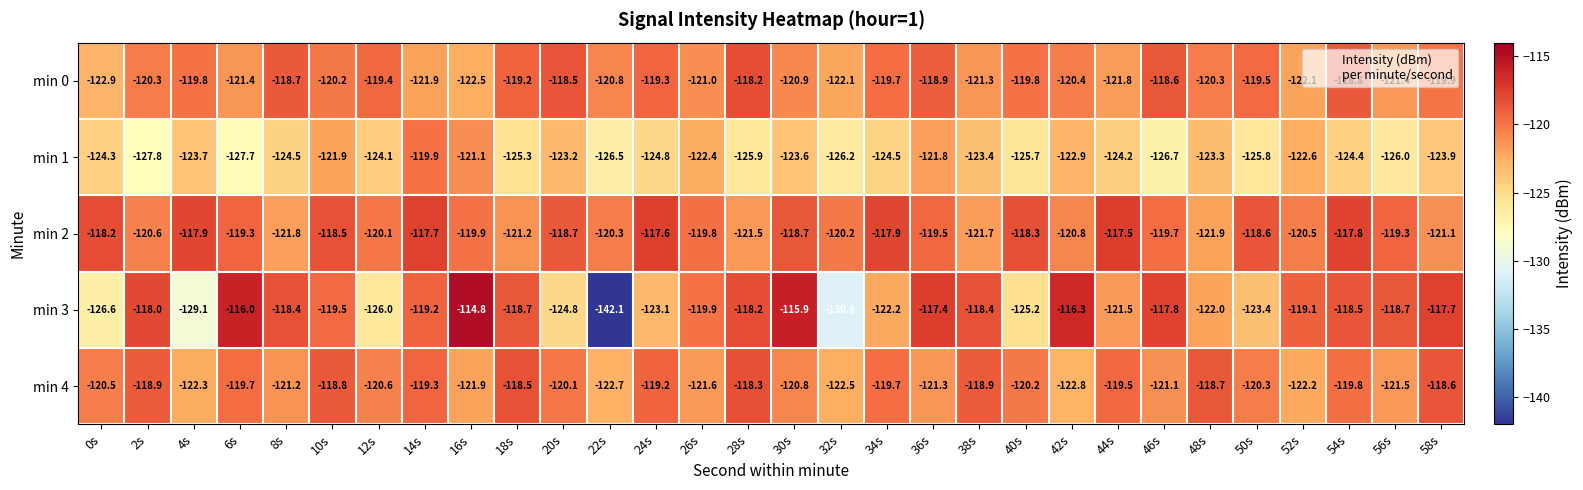

What is the spread (max minus min) of values at 0s?

8.4